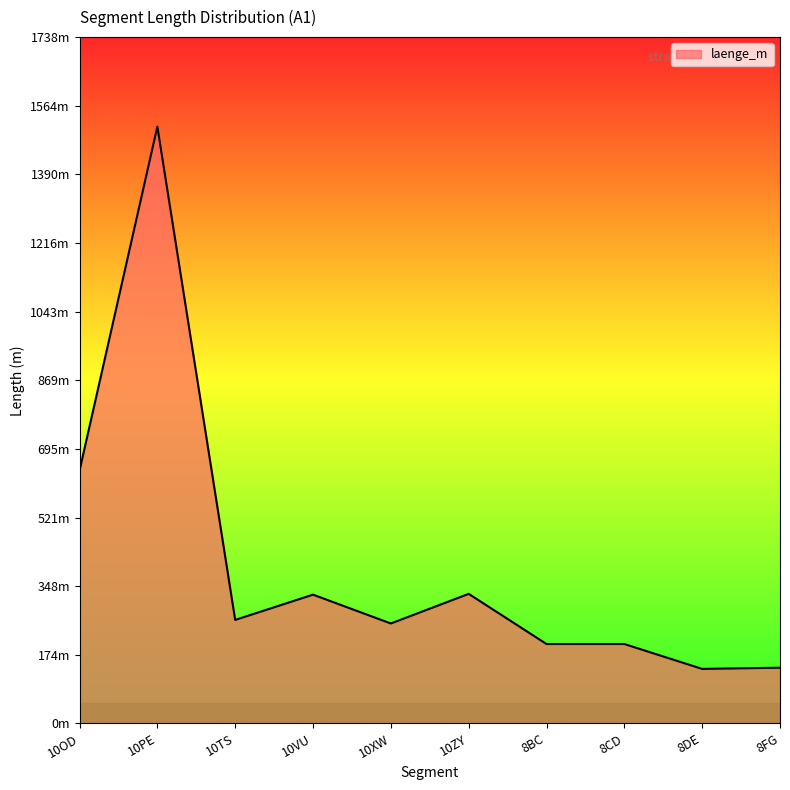

Between 10PE and 8FG, which is larger?

10PE